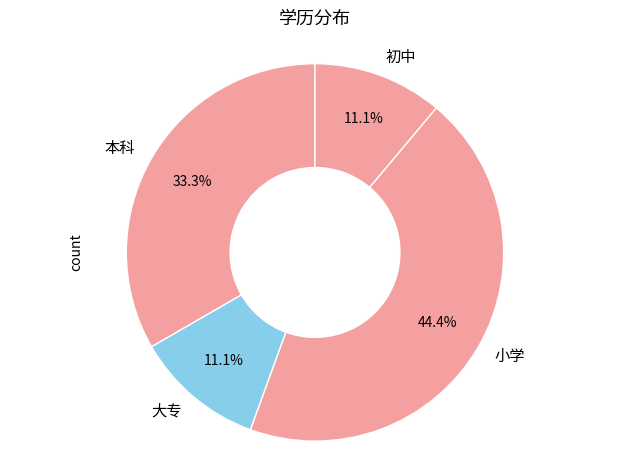

What percentage do 大专 and 本科 together represent?

44.4%